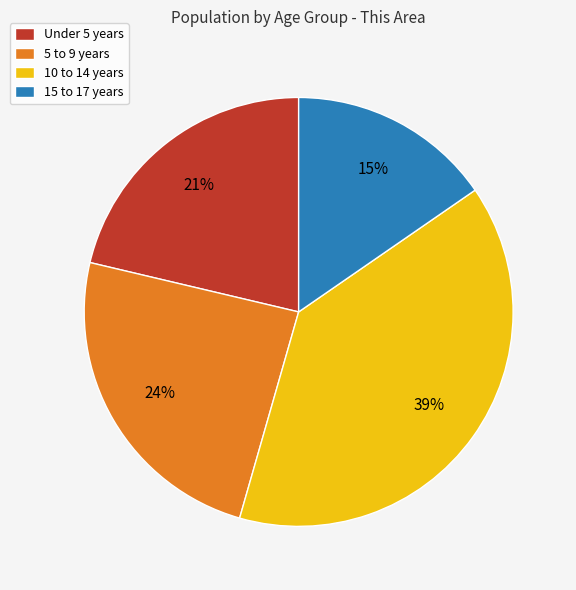

Which has a higher value, 15 to 17 years or Under 5 years?

Under 5 years